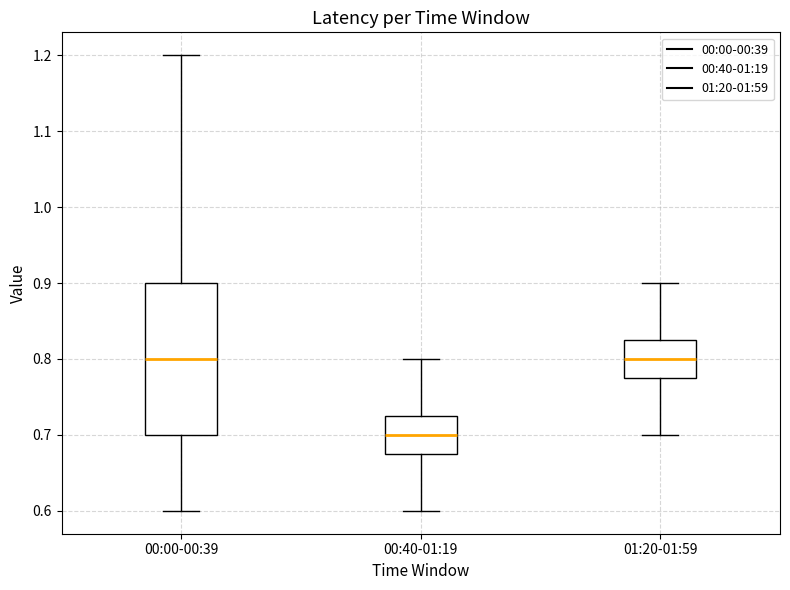

Reading left to right, transcribe this box plot: for each box, give where its median line is, the range the box spans, and where its two whiskers end, as read against the y-axis. The values are not printed on the chart, so give them approximately, as read against the axis.

00:00-00:39: median 0.80, box 0.70 to 0.90, whiskers 0.60 to 1.20
00:40-01:19: median 0.70, box 0.68 to 0.73, whiskers 0.60 to 0.80
01:20-01:59: median 0.80, box 0.78 to 0.83, whiskers 0.70 to 0.90